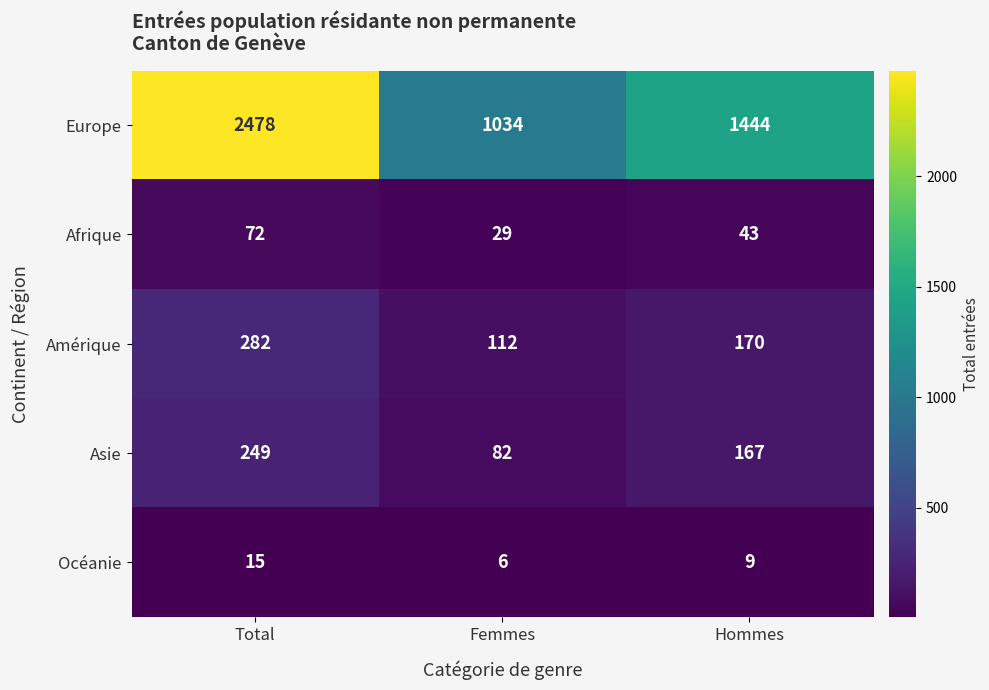

What is the sum of all Afrique values?

144